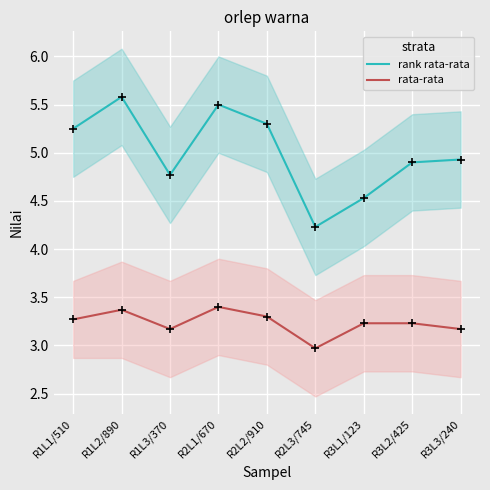

The value of rank rata-rata at R3L1/123 is 4.5. True or false?

True